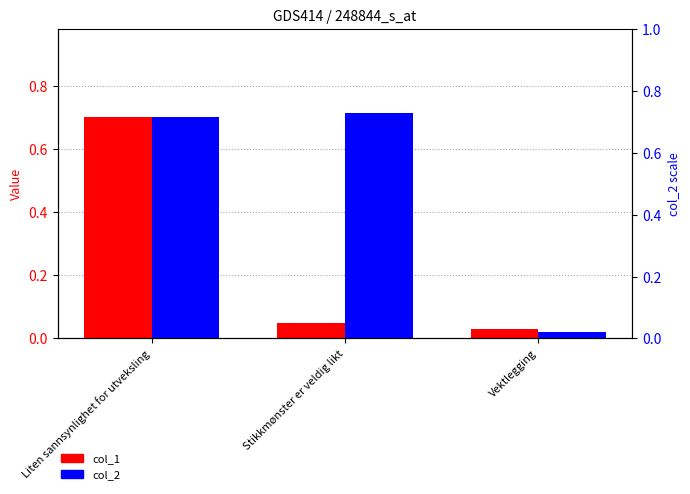

What is the total value across all series at Vektlegging?

0.1